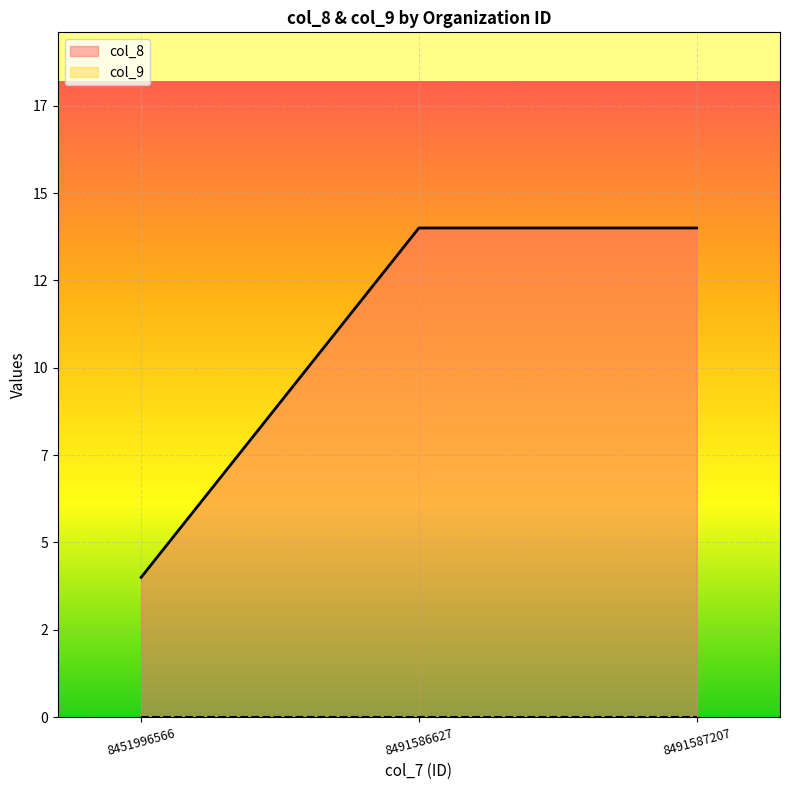

Rank the categories by value from lowest to highest.

8451996566, 8491586627, 8491587207